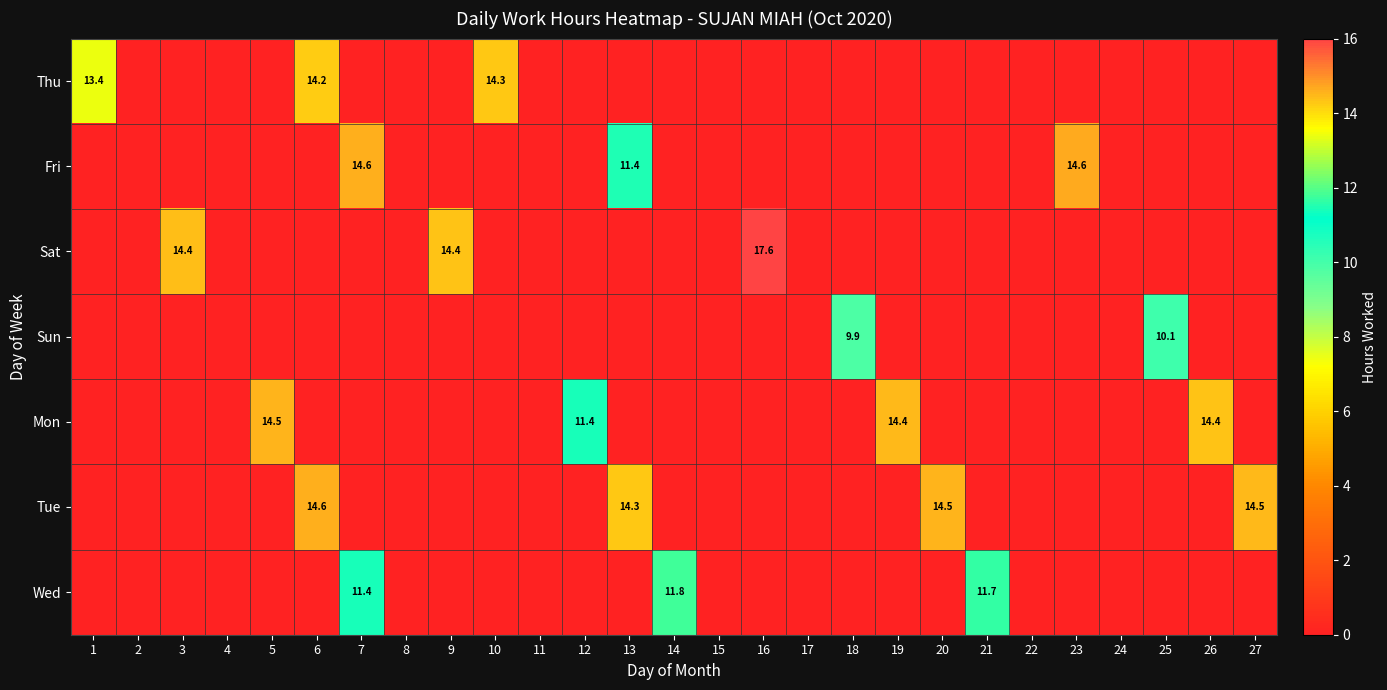

At which category is the sum across all series the highest?

6